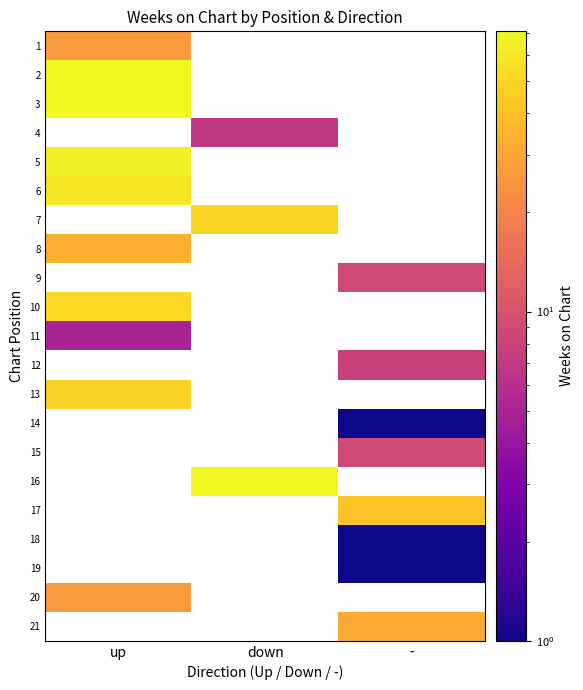

What is the difference between the highest and lowest values at up?

66.0